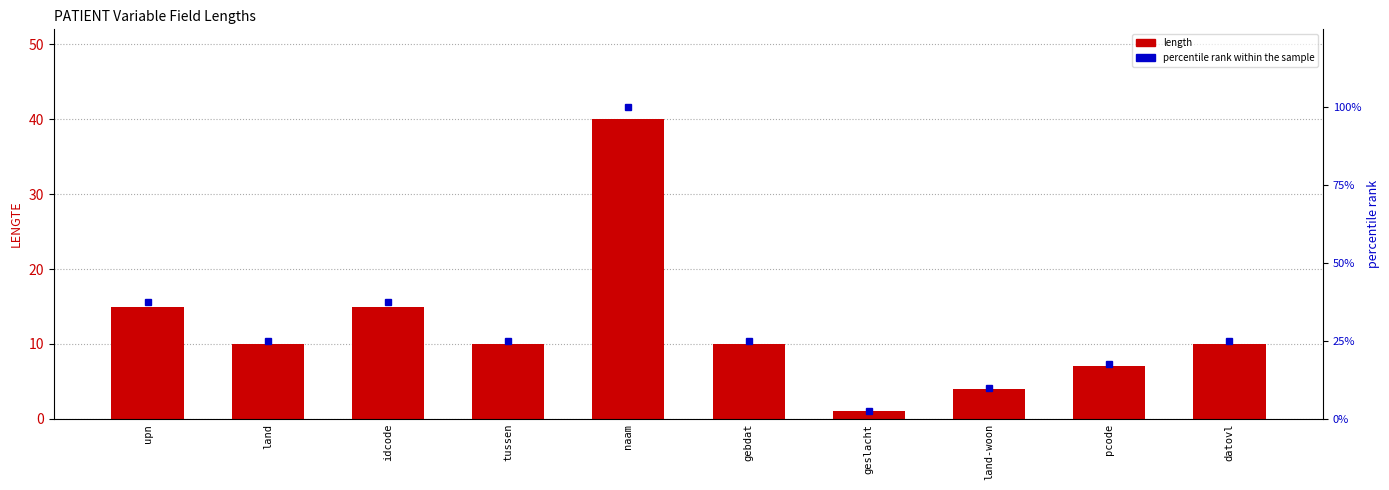

Reading left to right, list all the values displayed in this chart.

length: upn=15.0	land=10.0	idcode=15.0	tussen=10.0	naam=40.0	gebdat=10.0	geslacht=1.0	land-woon=4.0	pcode=7.0	datovl=10.0
percentile rank within the sample: upn=37.5	land=25.0	idcode=37.5	tussen=25.0	naam=100.0	gebdat=25.0	geslacht=2.5	land-woon=10.0	pcode=17.5	datovl=25.0